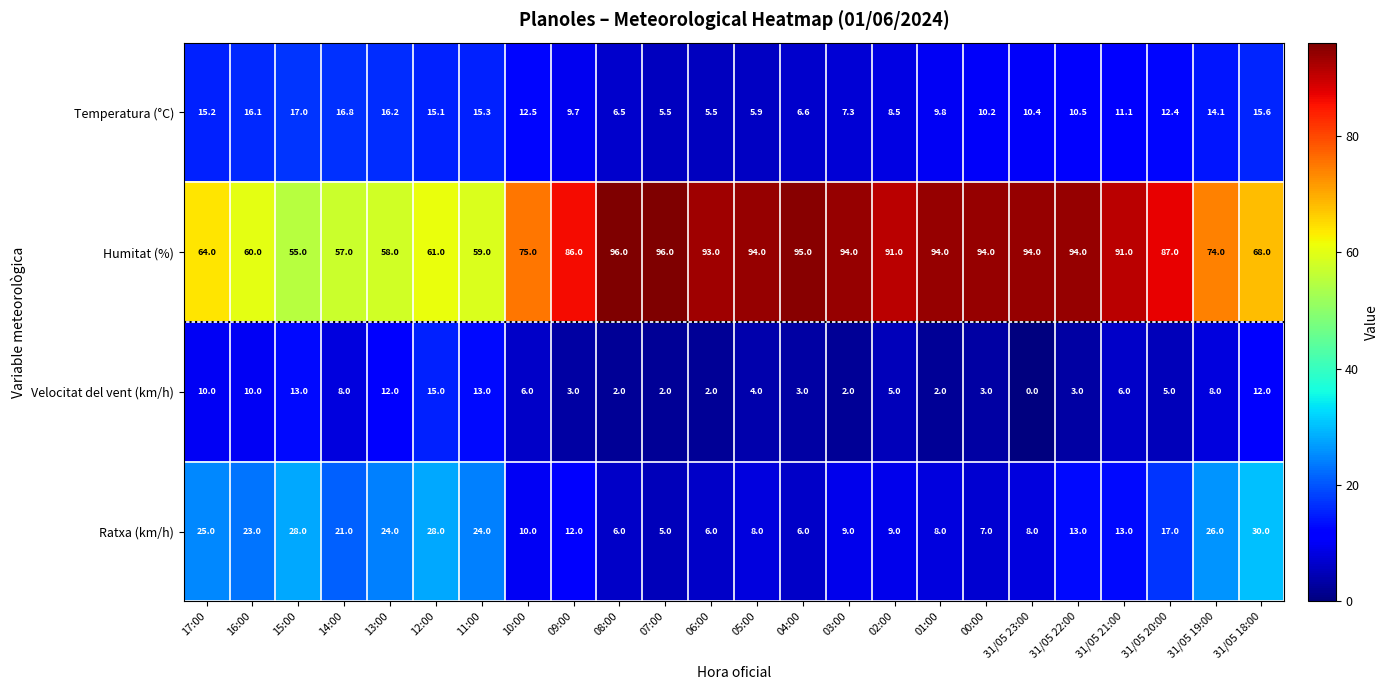

Which category has the lowest value across all series?

31/05 23:00